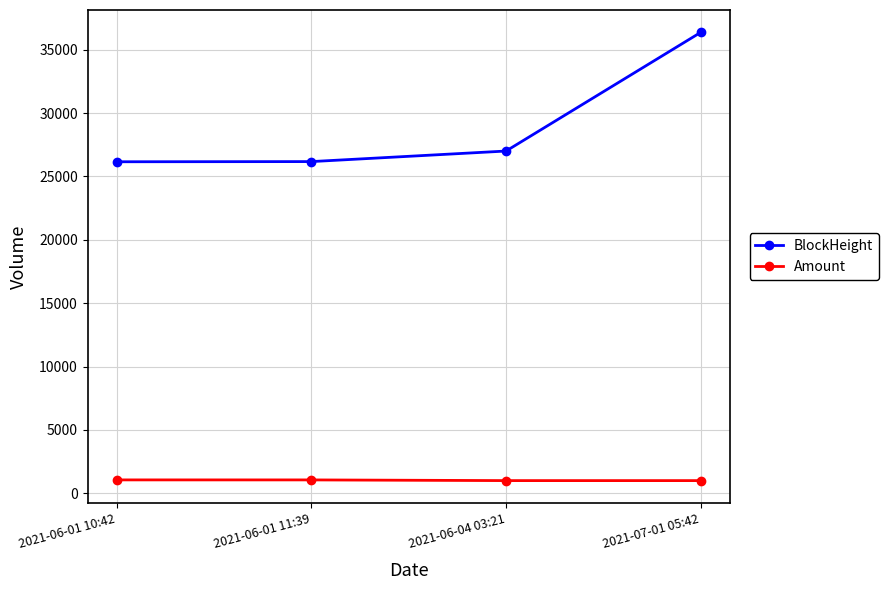

At how many categories does at least one series exceed 10452?

4